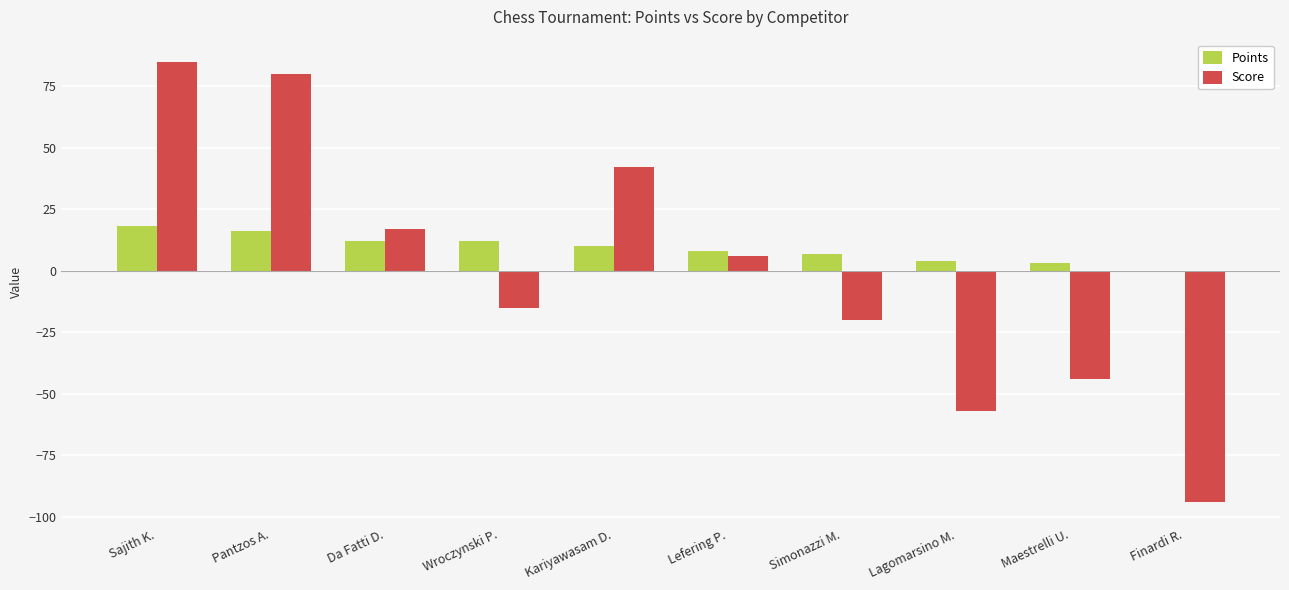

Is the value of Score at Lefering P. greater than the value of Points at Lagomarsino M.?

Yes